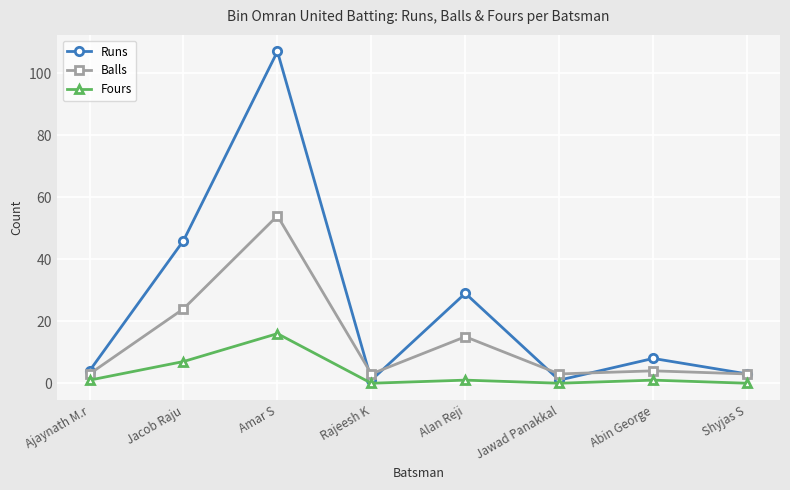

How many categories are shown in the chart?

8